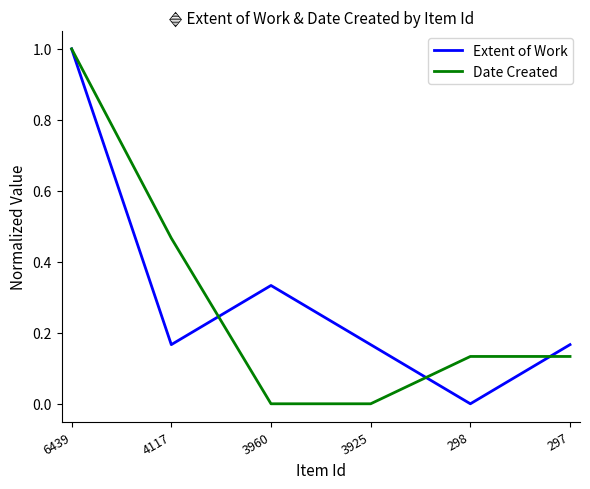

How many positive values does the Extent of Work series have?

5